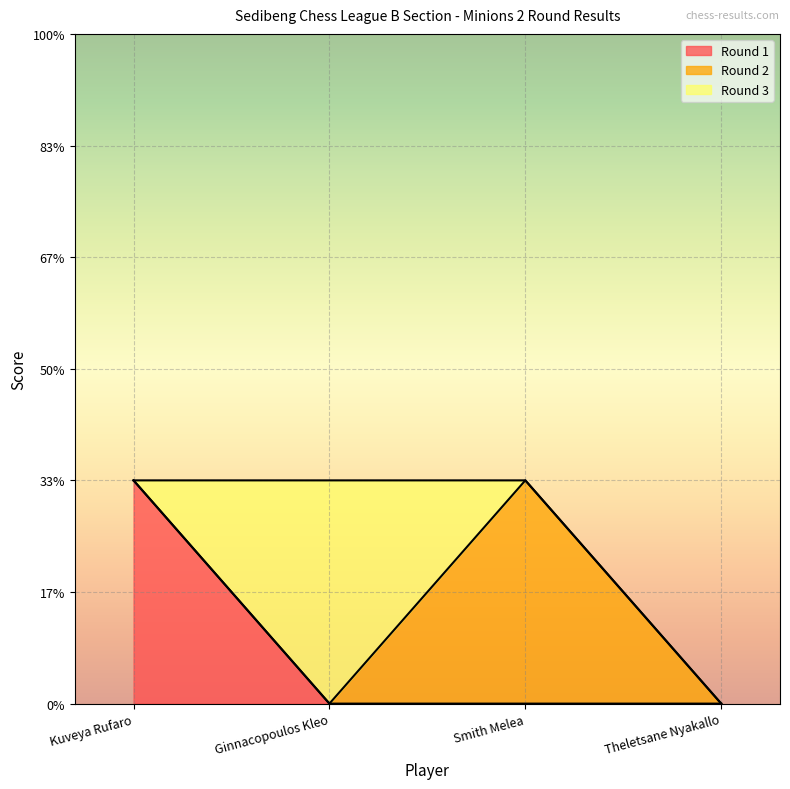

Rank the series at Theletsane Nyakallo from highest to lowest value.

Round 1, Round 2, Round 3